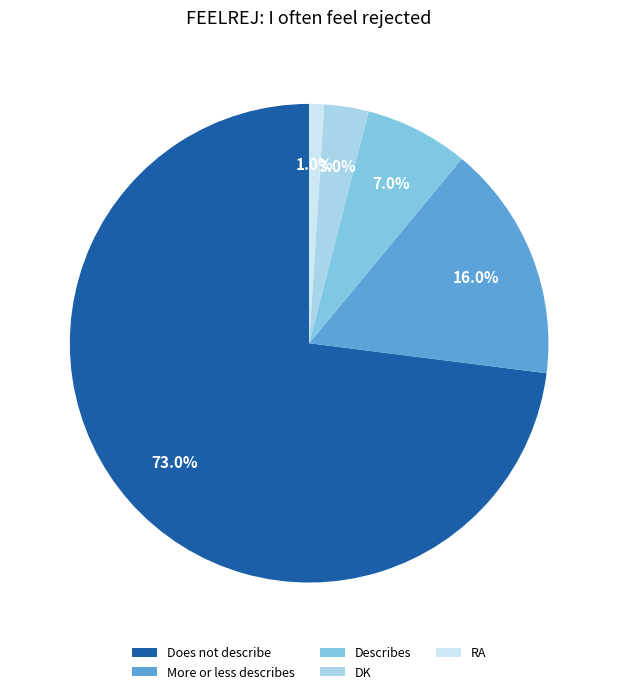

Which slice is the smallest?

RA